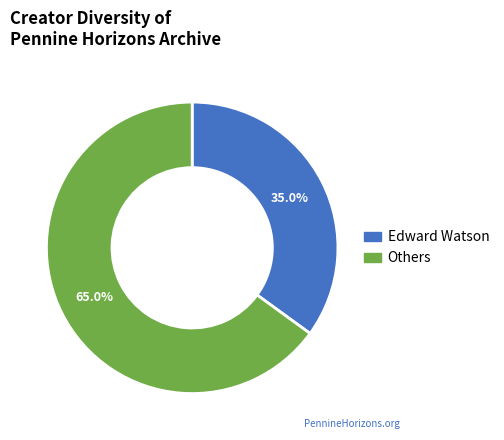

Is there any slice that represents more than half of the pie?

Yes